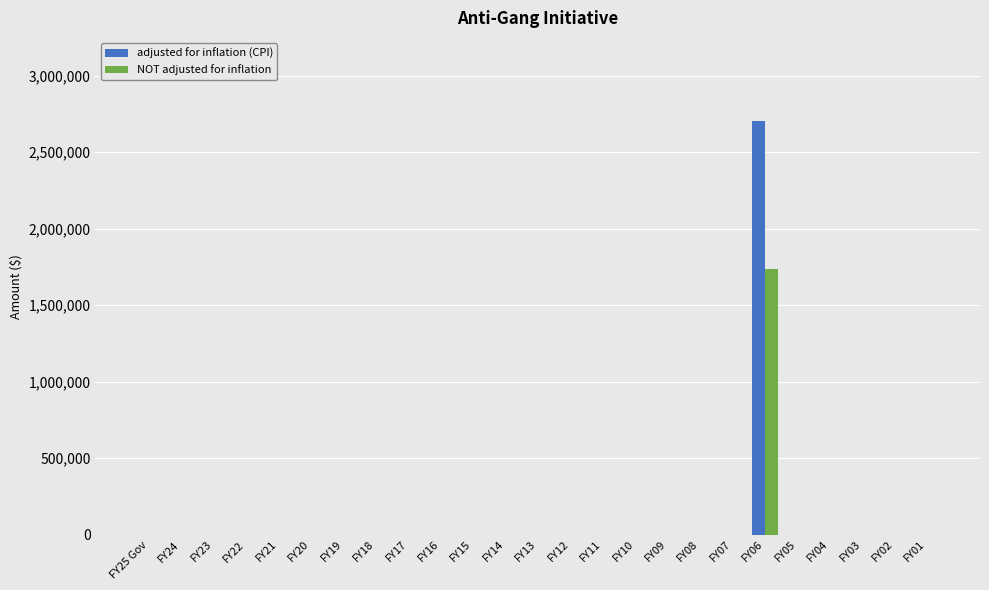

True or false: adjusted for inflation (CPI) has a value of 1716541 at FY11.

False